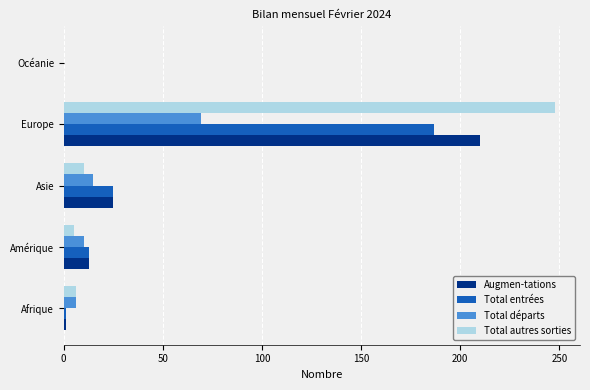

At which category is the sum across all series the highest?

Europe